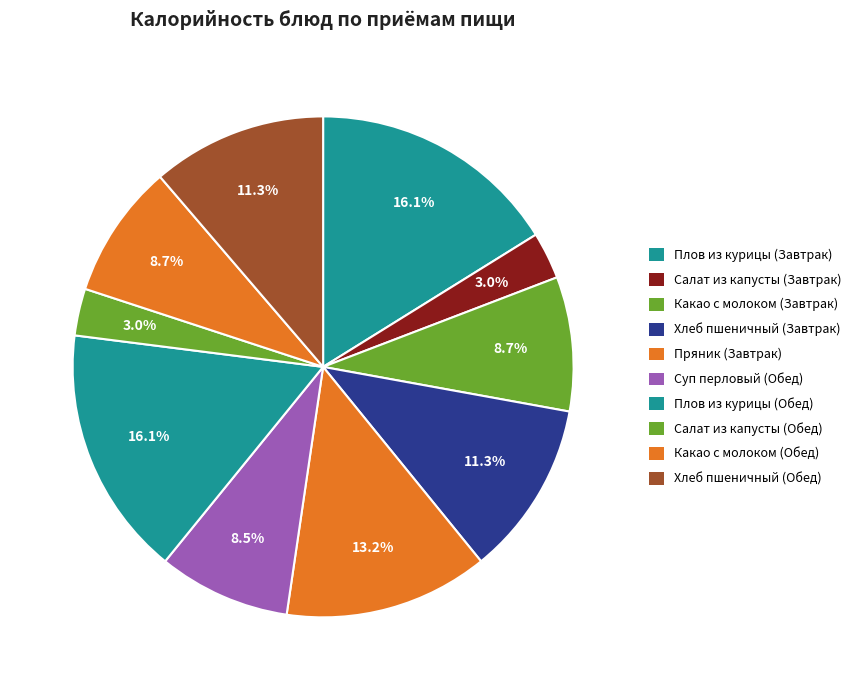

The Суп перловый (Обед) slice represents 4% of the pie. True or false?

False